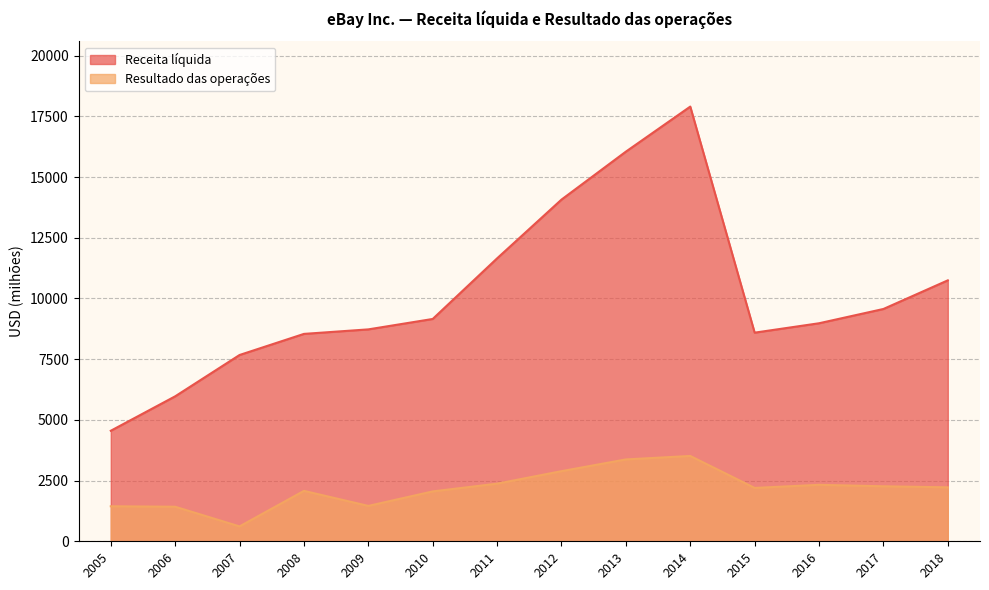

Reading left to right, what are all the values shown in this chart?

Receita líquida: 2005=4552	2006=5970	2007=7672	2008=8541	2009=8727	2010=9156	2011=11652	2012=14072	2013=16047	2014=17902	2015=8592	2016=8979	2017=9567	2018=10746
Resultado das operações: 2005=1442	2006=1423	2007=613	2008=2076	2009=1457	2010=2054	2011=2373	2012=2888	2013=3371	2014=3514	2015=2197	2016=2325	2017=2265	2018=2222